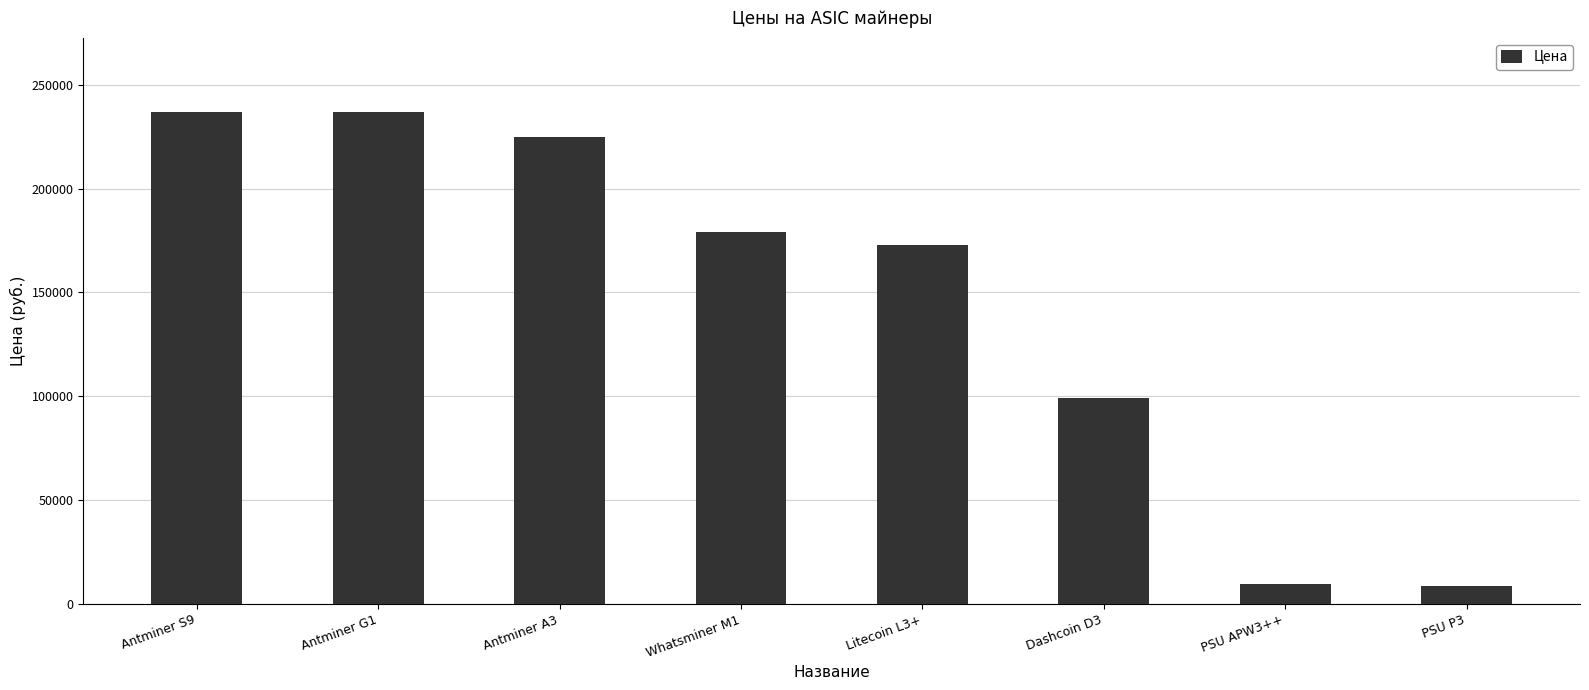

At which label is the value closest to 122820?

Dashcoin D3